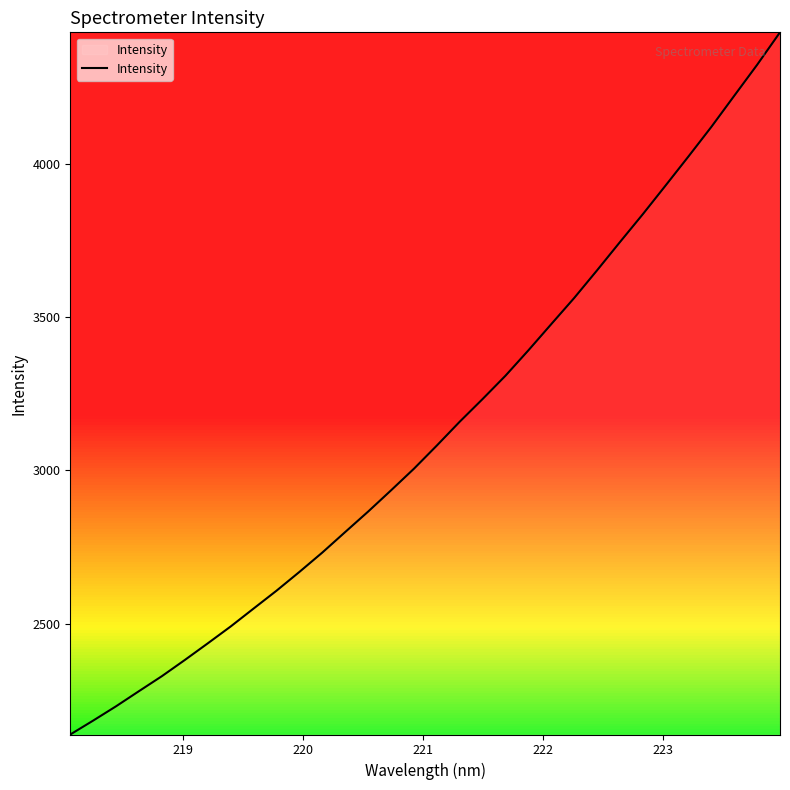

What is the smallest value displayed?

2138.2